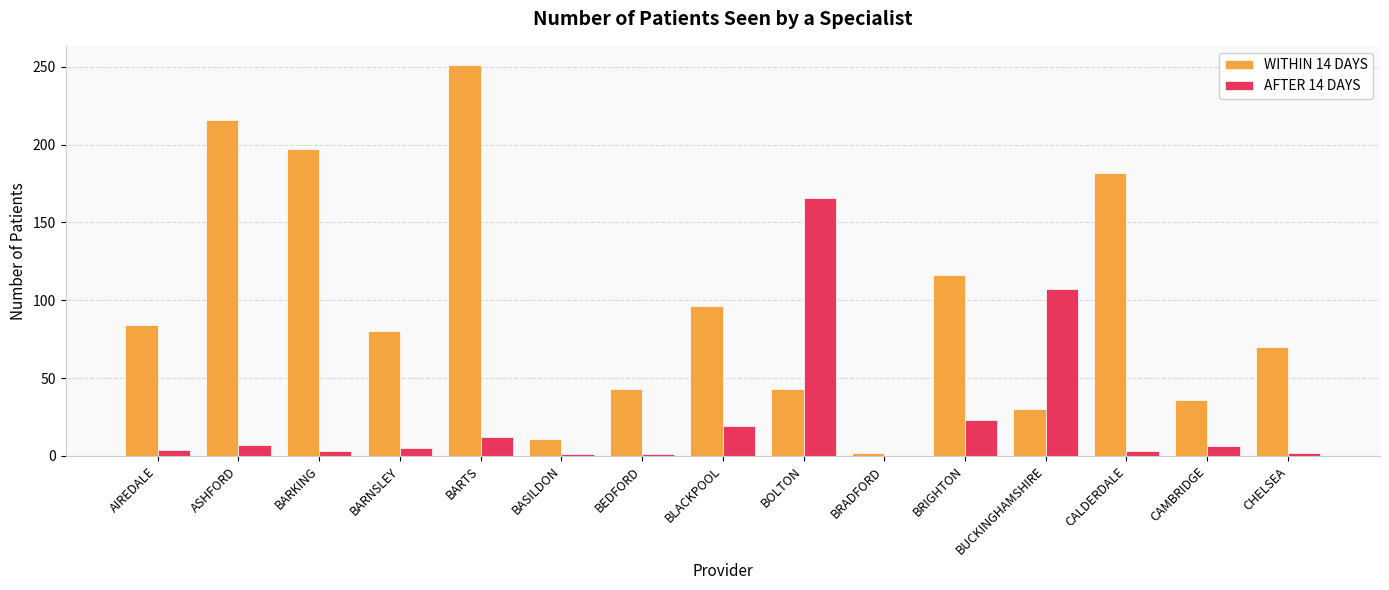

The WITHIN 14 DAYS series shows 79 at BRIGHTON. True or false?

False